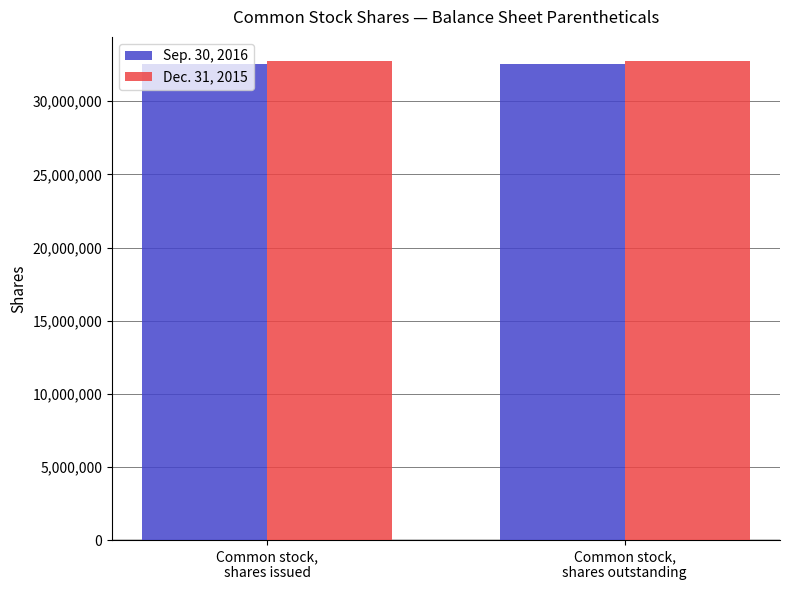

The Sep. 30, 2016 series shows 32571400 at Common stock,
shares issued. True or false?

True